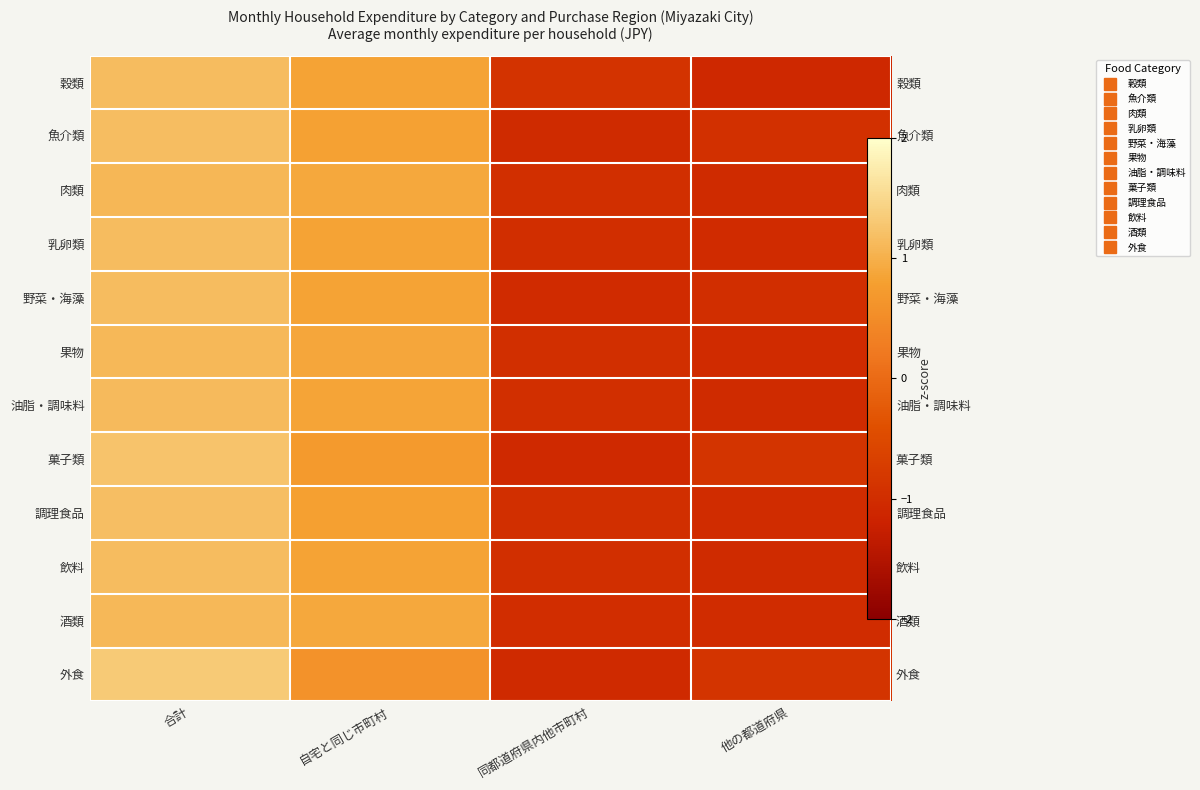

What is the spread (max minus min) of values at 自宅と同じ市町村?

0.3